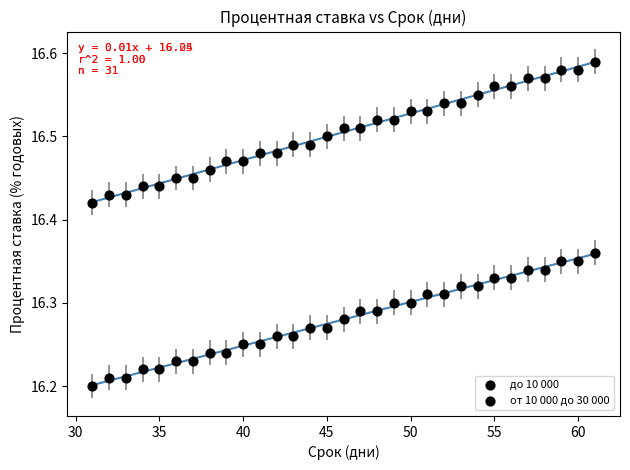

Count the number of points in this scatter plot.

62